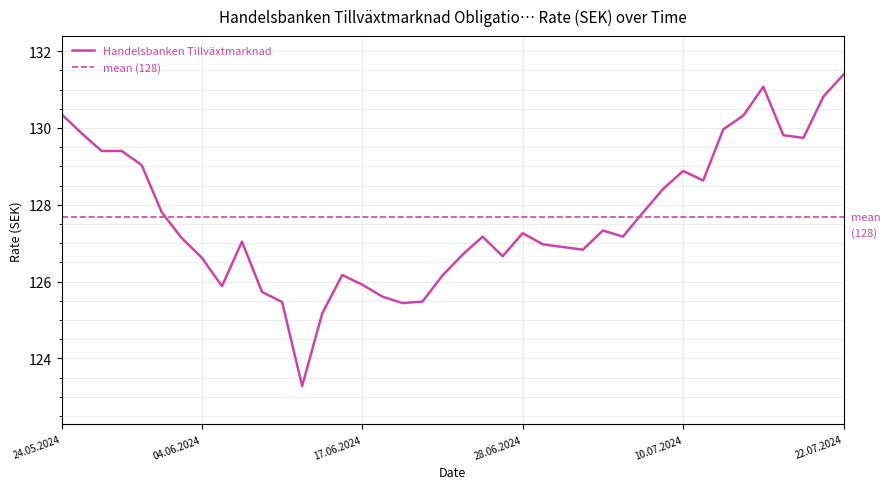

True or false: the data shows 130.0 at 12.07.2024.

True